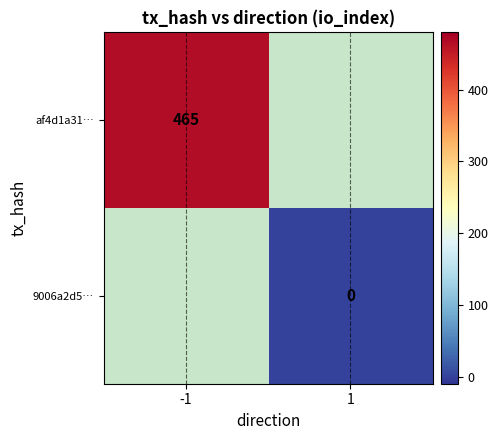

True or false: af4d1a31… has a value of 834 at -1.

False